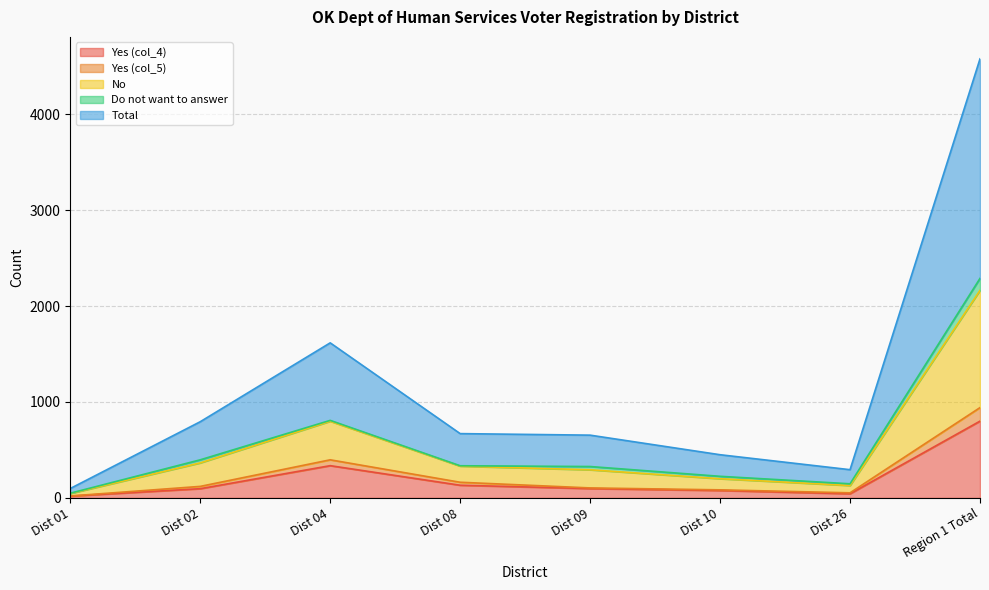

At which category does Yes (col_5) reach its first local peak?

Dist 04